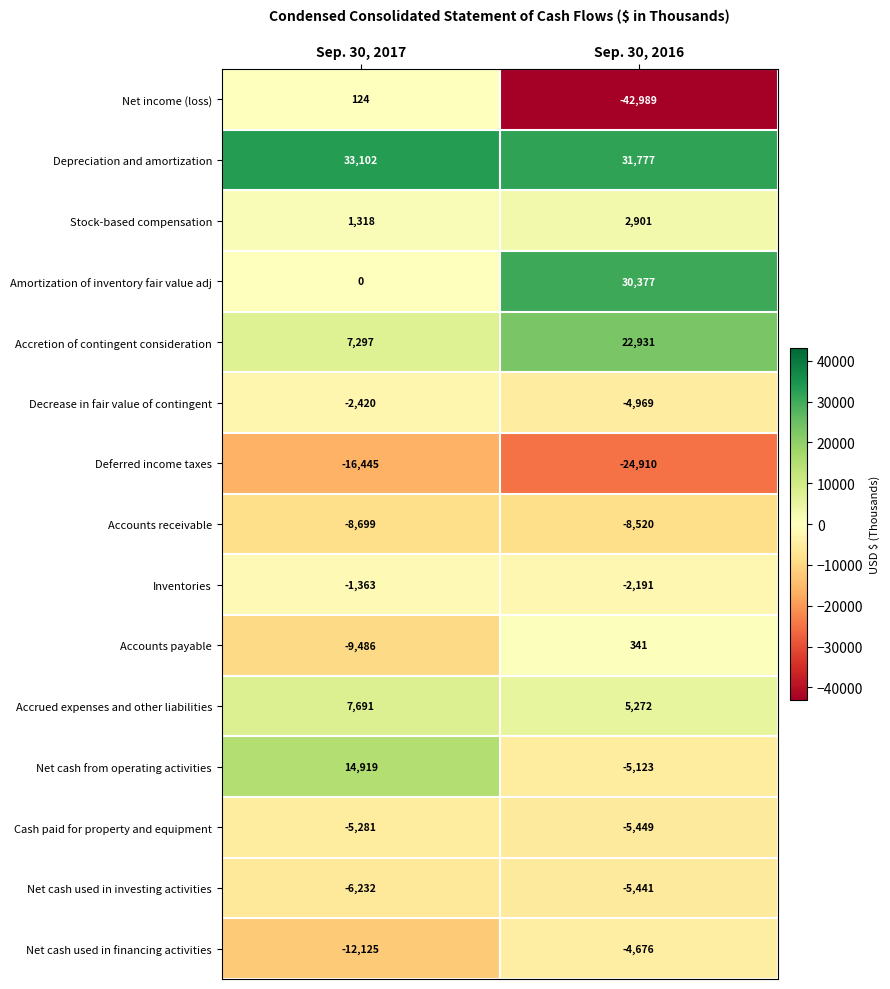

What is the difference between the highest and lowest values at Sep. 30, 2016?

74766